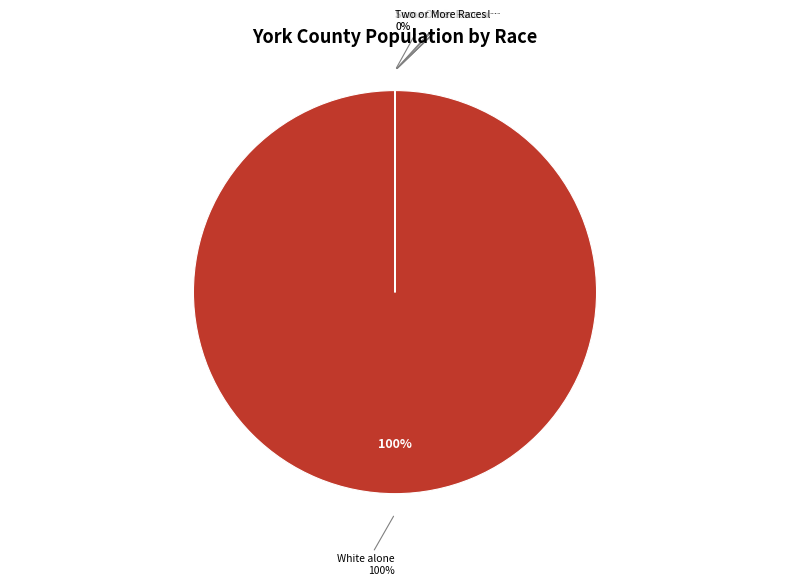

How many slices are in this pie chart?

7